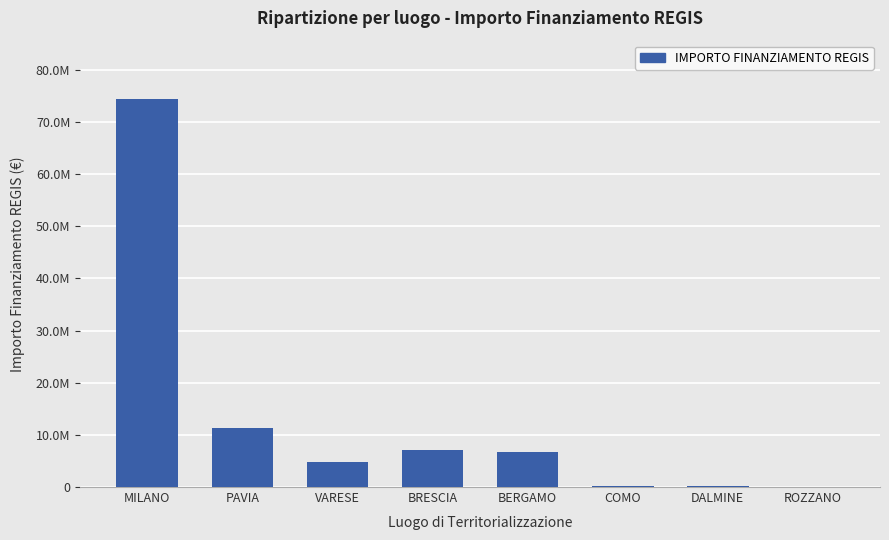

Are the bars horizontal?

No